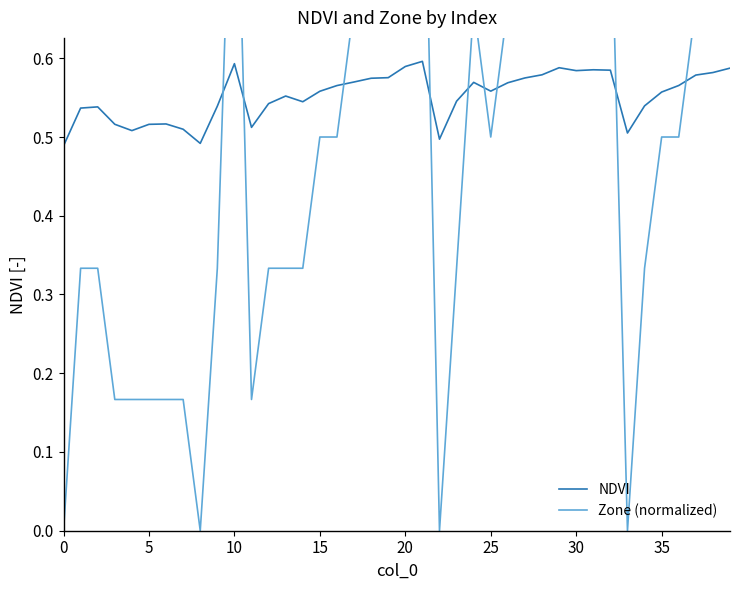

Is the value of NDVI at 15 greater than the value of Zone (normalized) at 35?

Yes